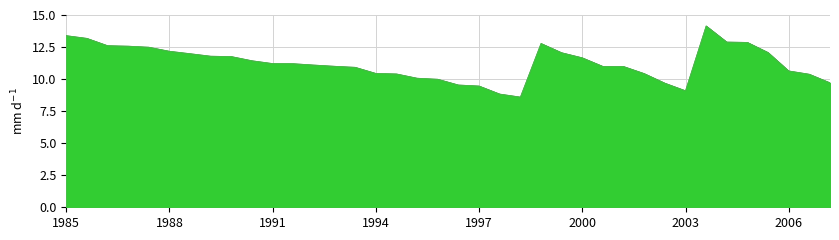

What is the maximum value for 笔试成绩?

14.1